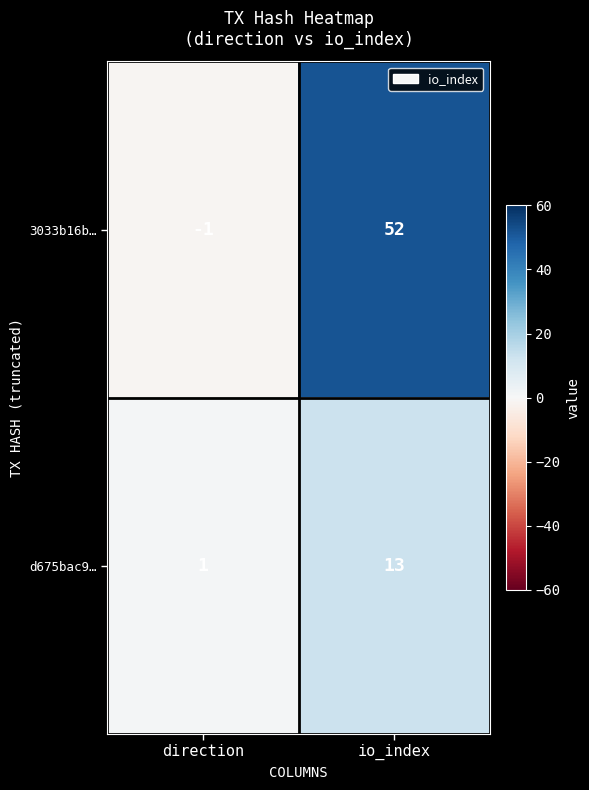

What is the highest value of the 3033b16b… series?

52